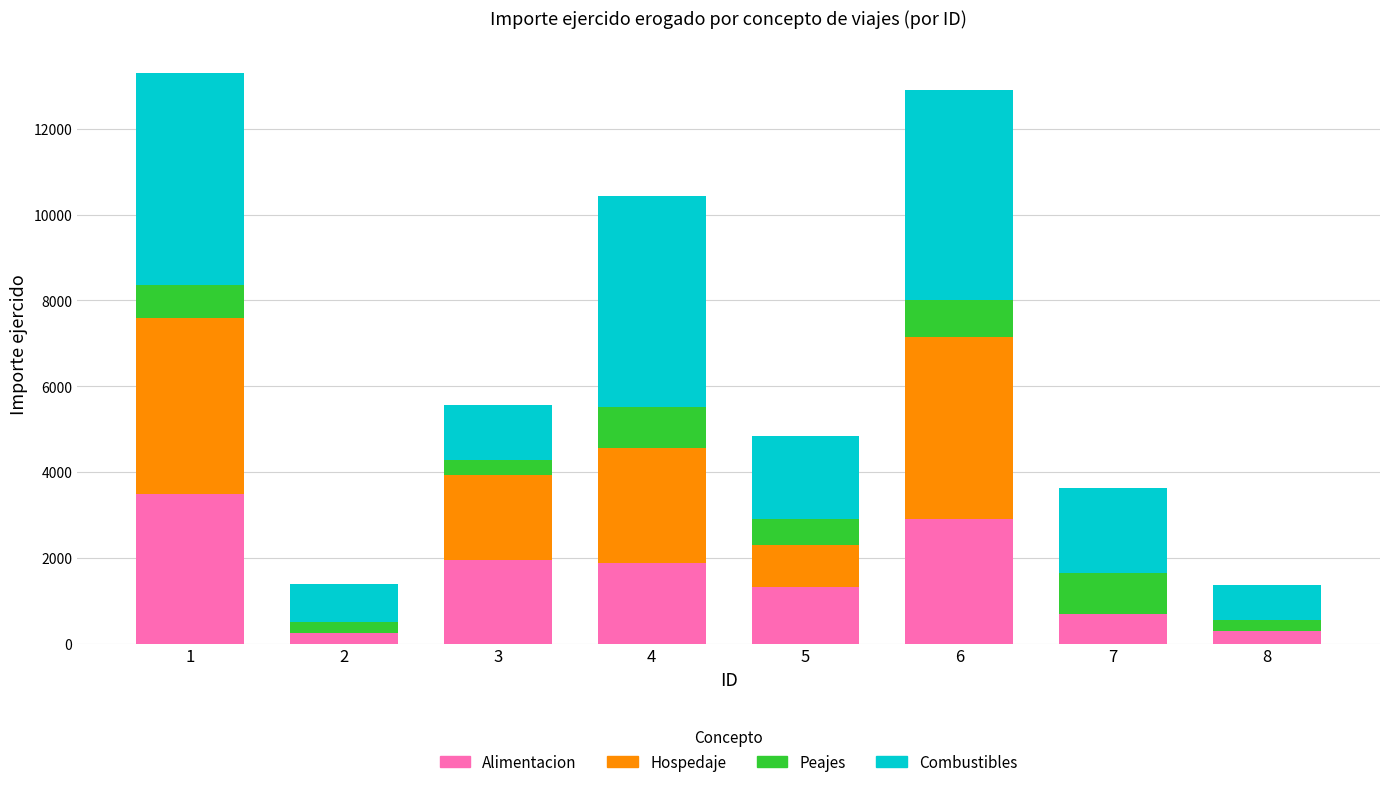

What is the total value across all series at 1?

13295.6